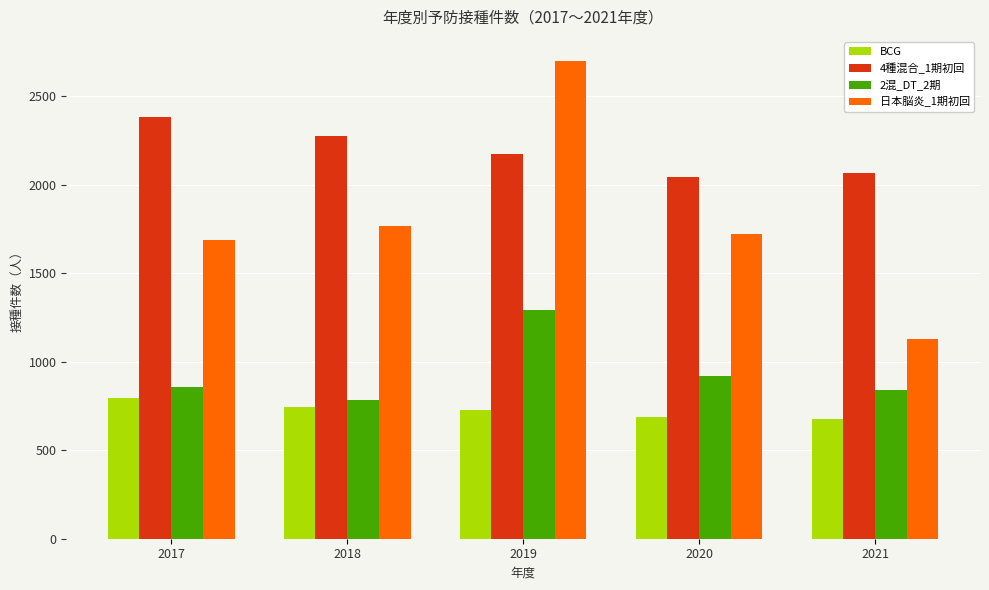

Which series changed the most between 2019 and 2020?

日本脳炎_1期初回